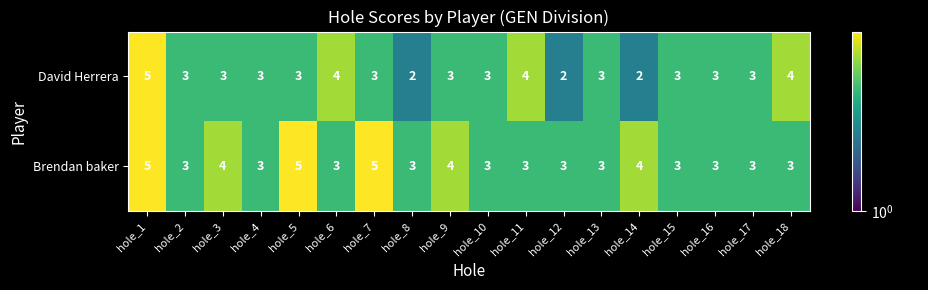

Which series has the largest range (max minus min)?

David Herrera